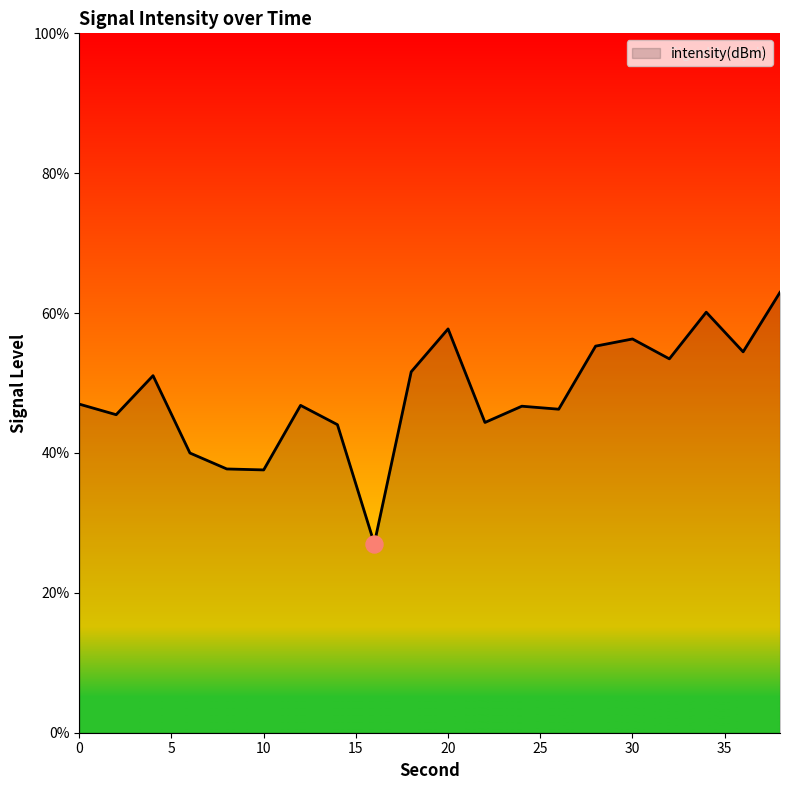

What is the smallest value displayed?

27.0